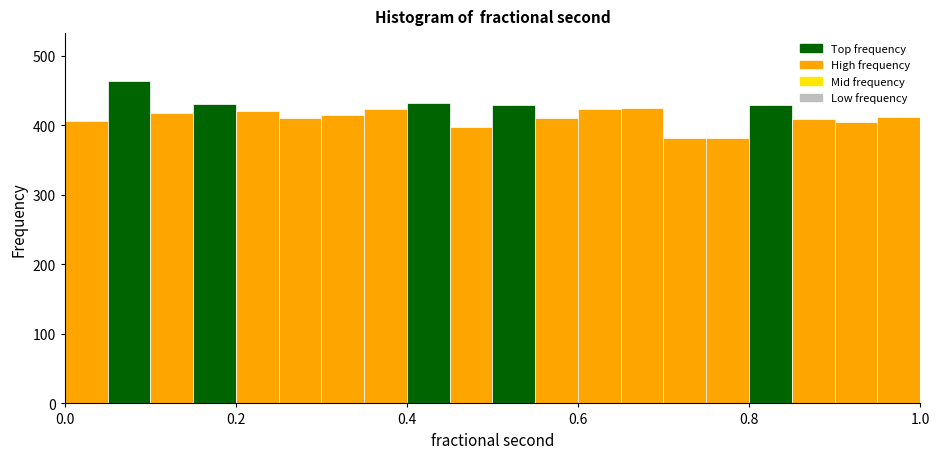

Around what value on the x-axis is the tallest bar? Give the approximate position of its centre, as read against the axis.

0.08